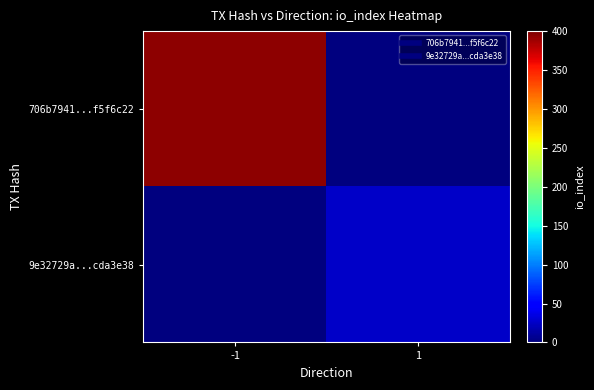

Between -1 and 1, which series saw the biggest shift?

706b7941...f5f6c22